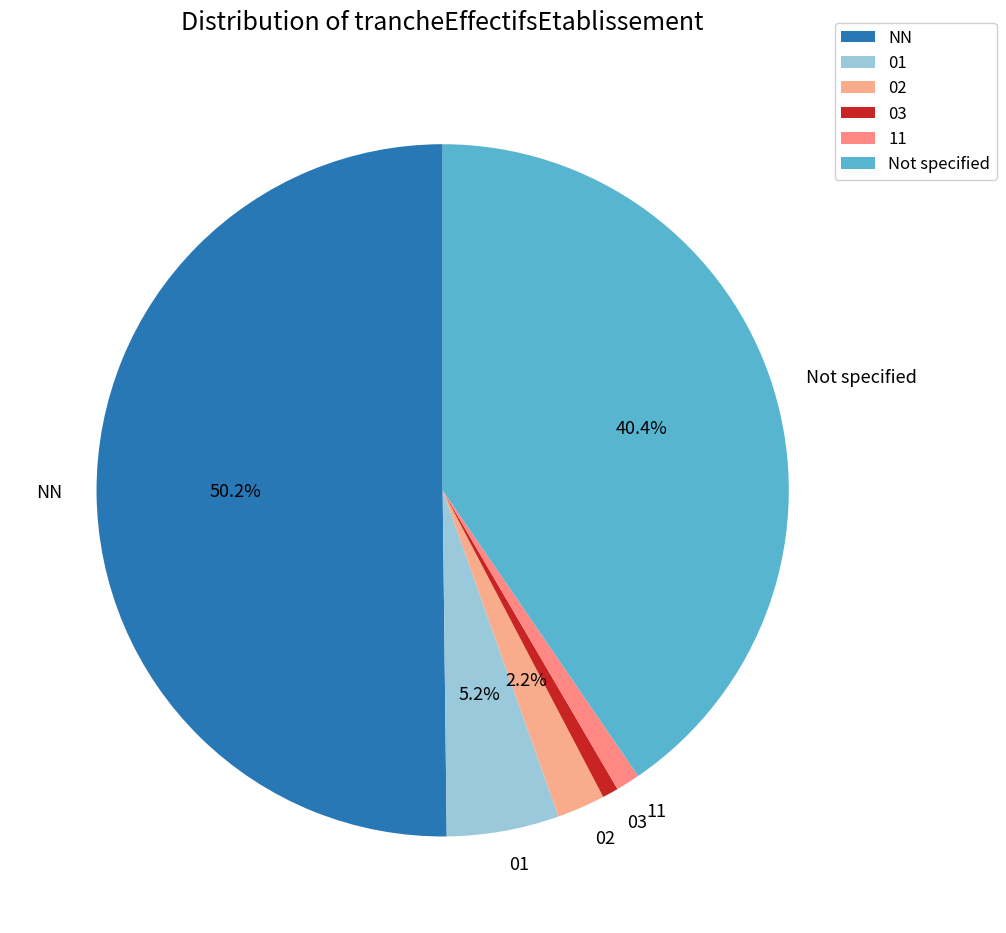

The 01 slice represents 1% of the pie. True or false?

False